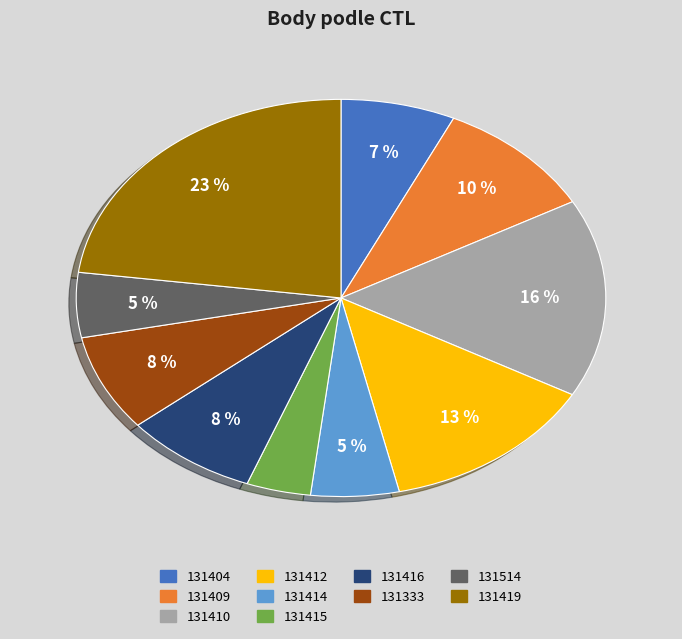

To the nearest percent, what percentage of the pie is 131404?

7%